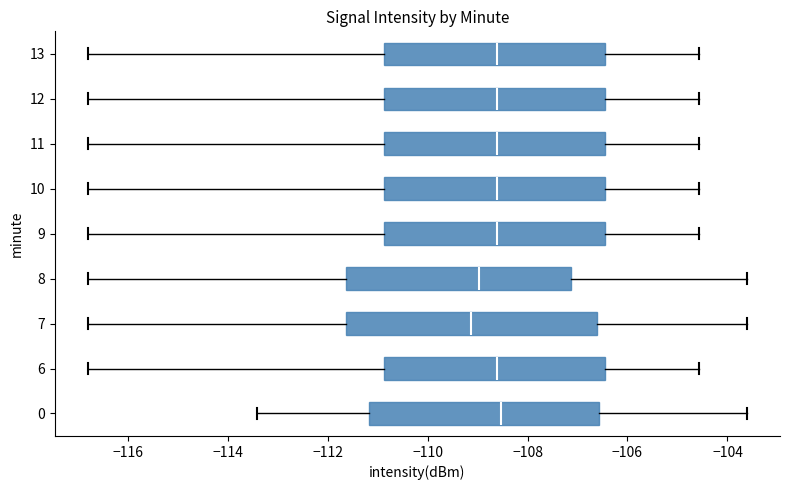

Comparing the boxes themselves (not the whiskers), which one is the widest?

7